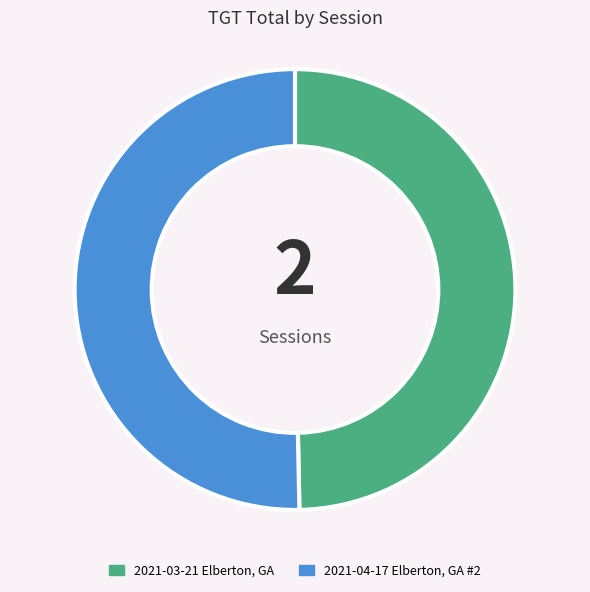

Do 2021-03-21 Elberton, GA and 2021-04-17 Elberton, GA #2 together represent more than half of the pie?

Yes